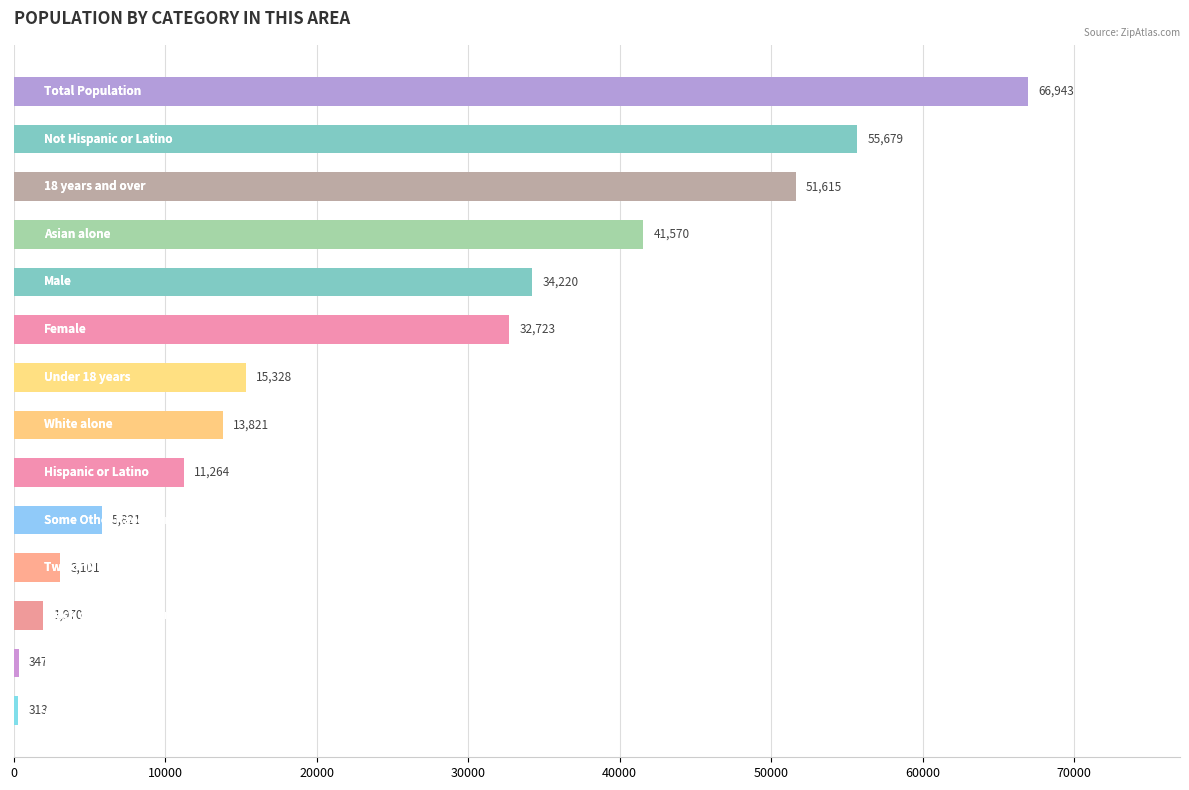

What is the value of the 3rd bar from the top?

51615